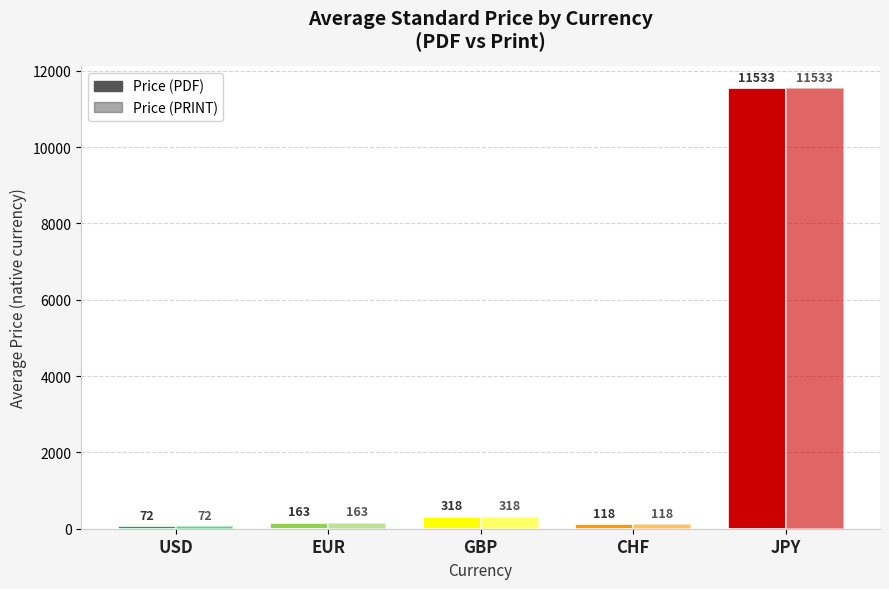

Reading left to right, what are all the values shown in this chart?

Price (PDF): 72.5	162.8	317.5	118.1	11533.3
Price (PRINT): 72.5	162.8	317.5	118.1	11533.3